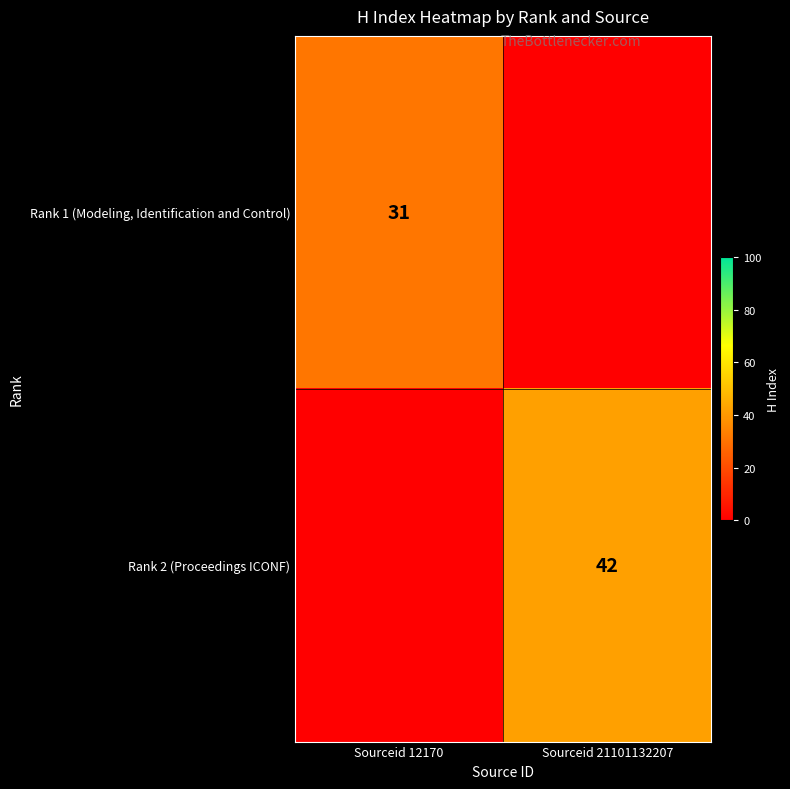

Is the value of Rank 1 (Modeling, Identification and Control) at Sourceid 12170 greater than the value of Rank 2 (Proceedings ICONF) at Sourceid 21101132207?

No